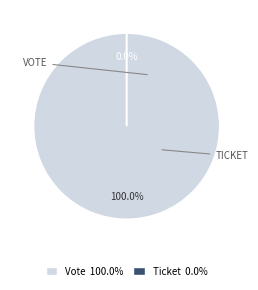

What is the smallest slice in the pie chart?

Ticket